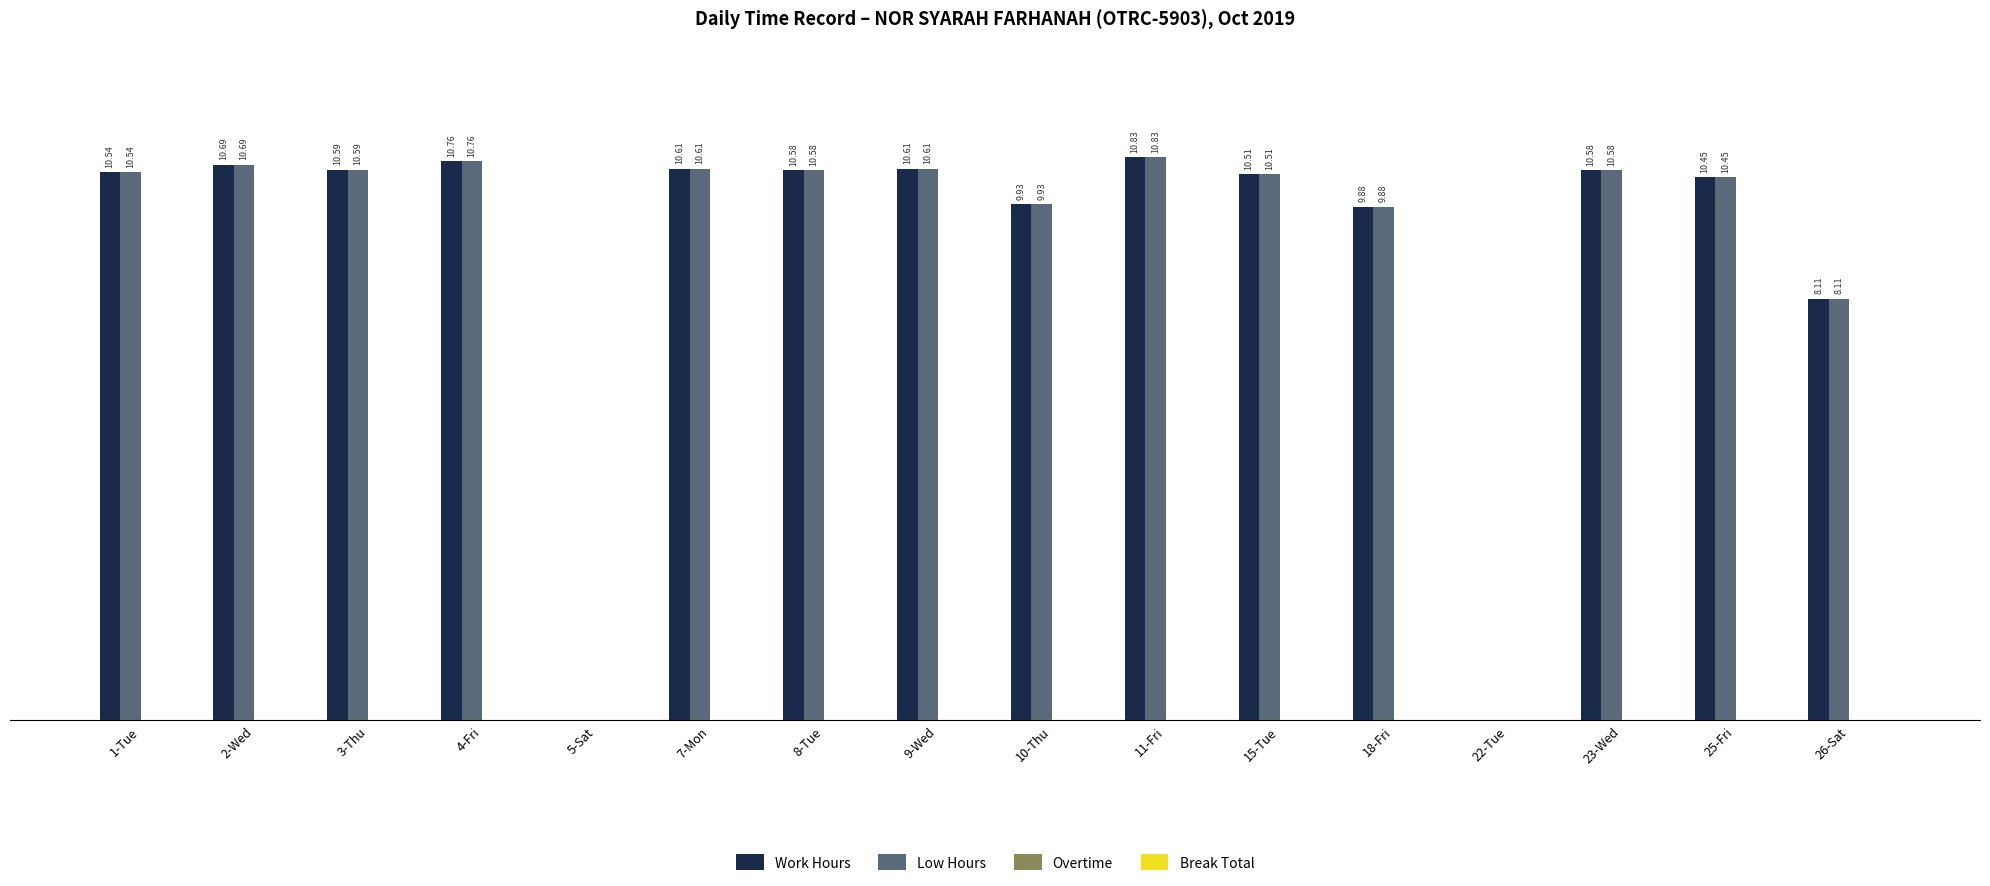

At which category is the sum across all series the highest?

11-Fri